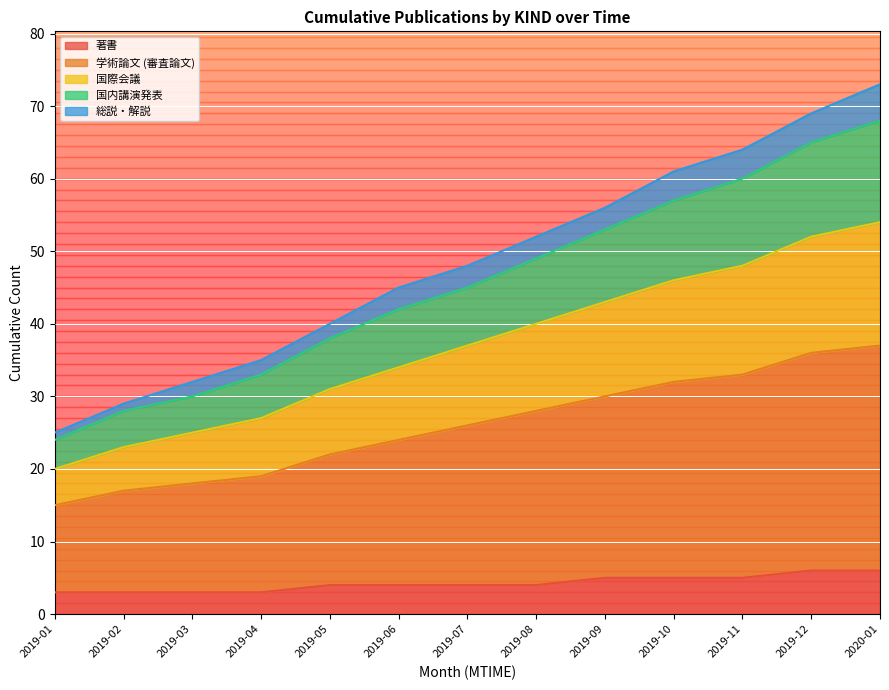

What is the maximum value for 著書?

6